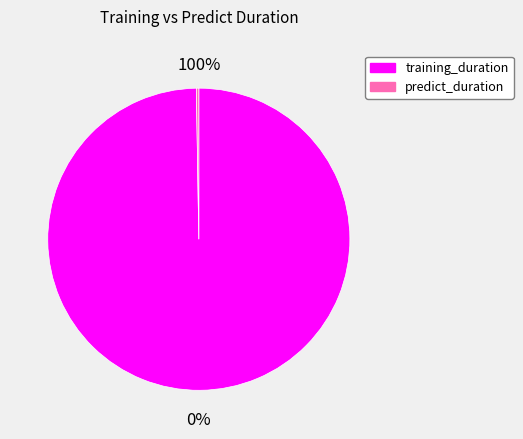

To the nearest percent, what is the average slice percentage?

50%